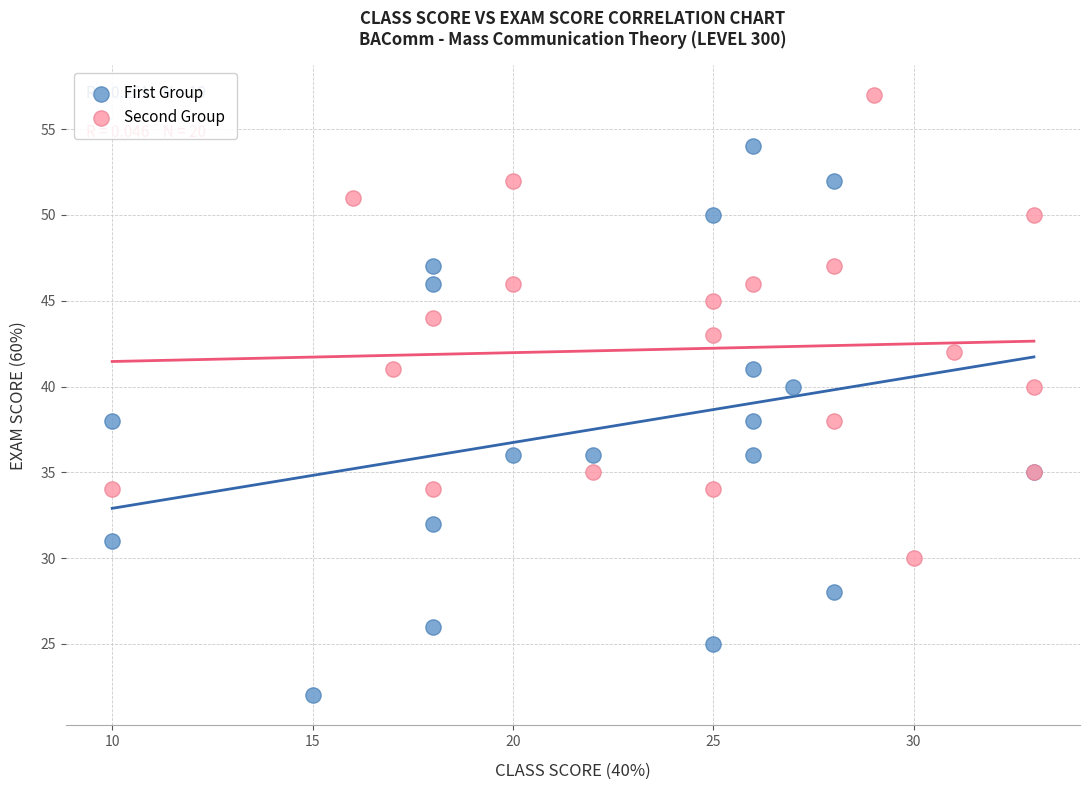

What are all the series names shown in the legend?

First Group, Second Group